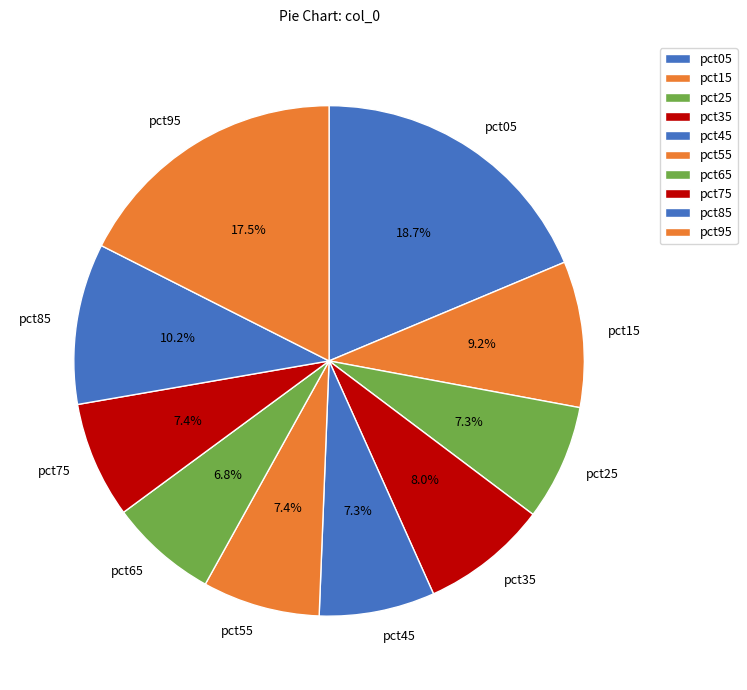

What percentage is the pct45 slice, to the nearest percent?

7%